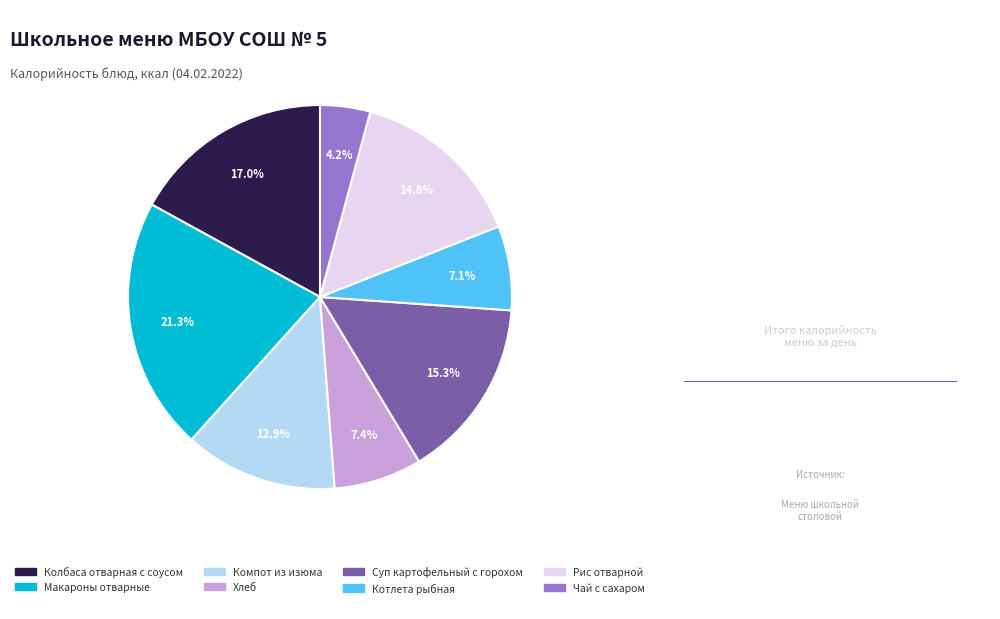

Count the number of slices in the pie.

8